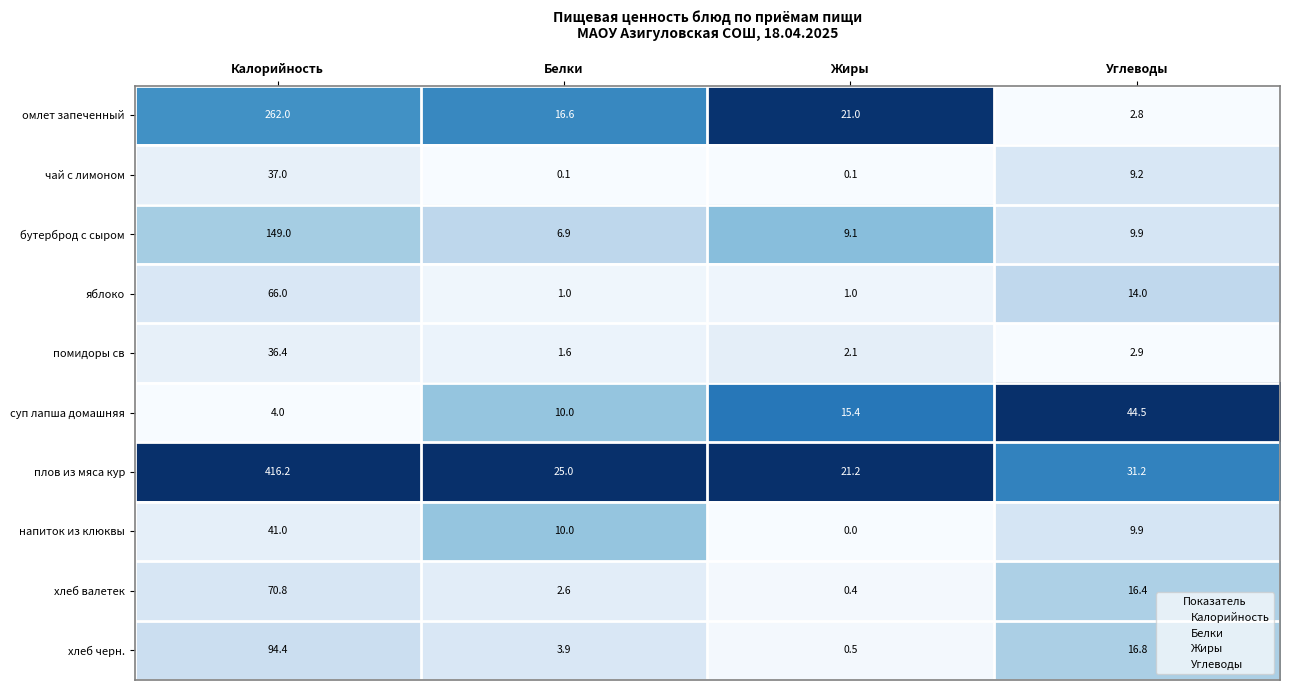

What is the difference between the помидоры св values at Калорийность and Жиры?

34.3